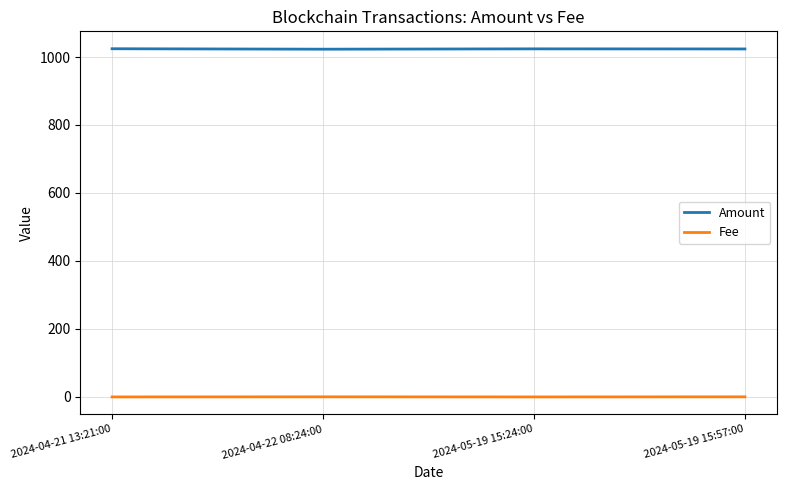

At 2024-04-22 08:24:00, list the series in order from largest to smallest.

Amount, Fee